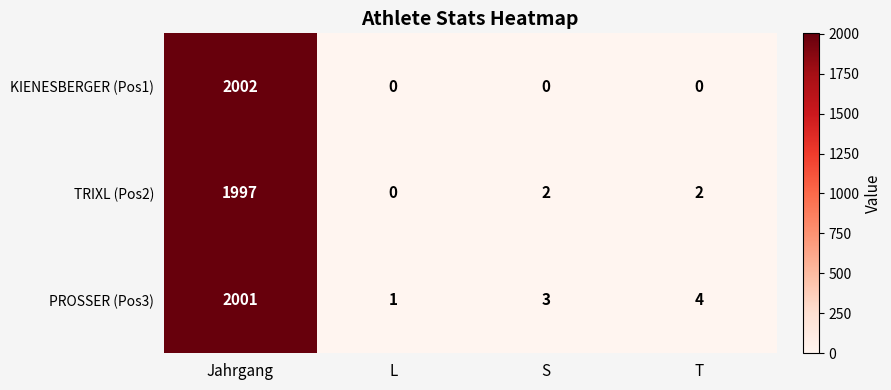

Is it true that PROSSER (Pos3) equals 1 at T?

False